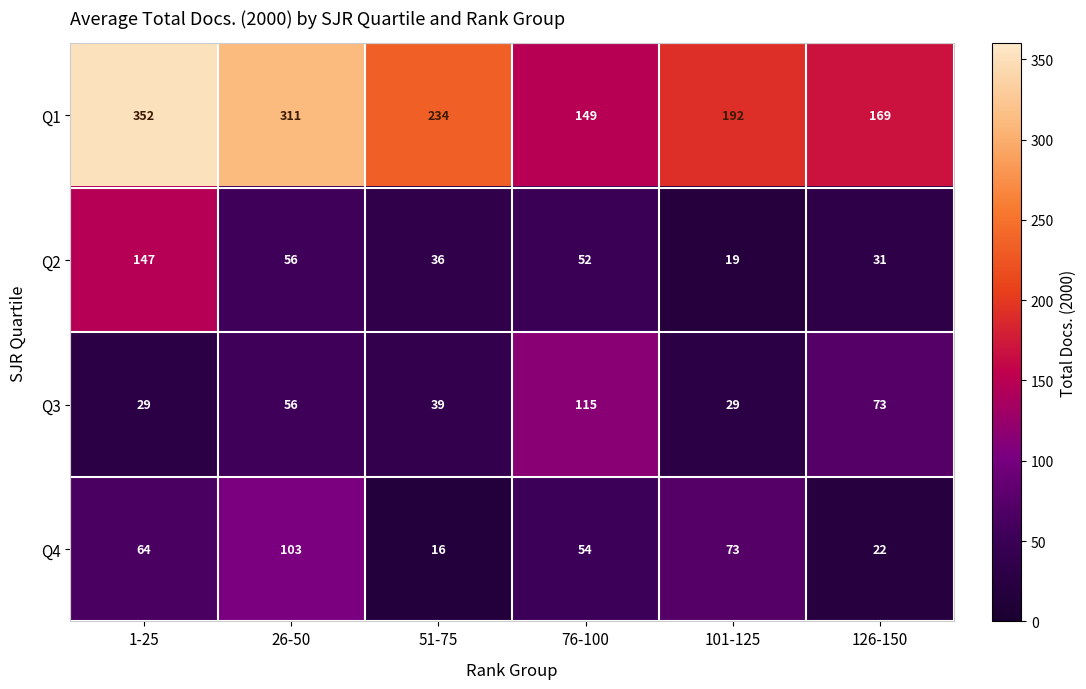

How many data points does each series have?

6